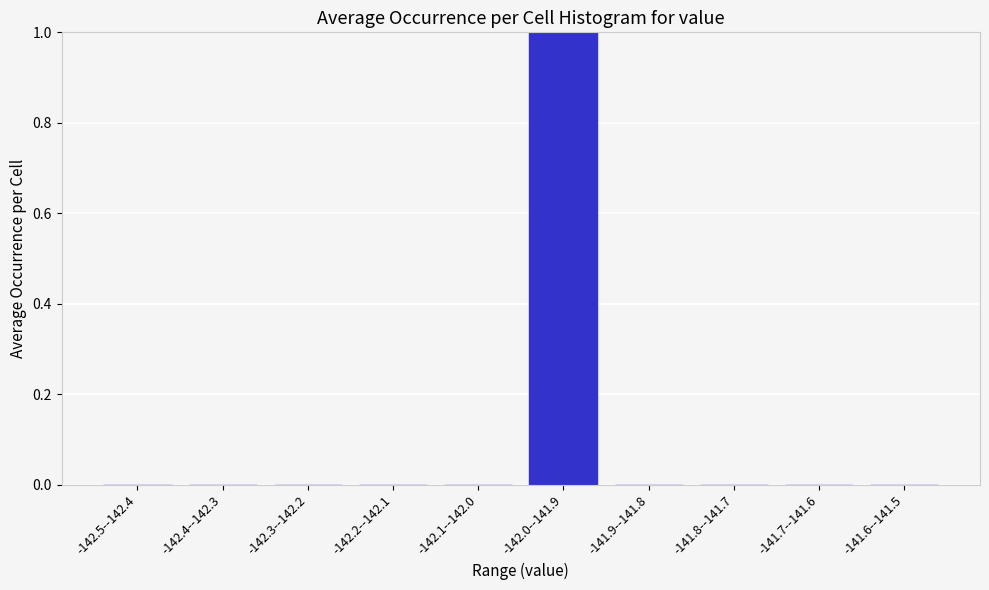

Reading right to left, transcribe all the data shown in this chart.

-141.6--141.5=0	-141.7--141.6=0	-141.8--141.7=0	-141.9--141.8=0	-142.0--141.9=1	-142.1--142.0=0	-142.2--142.1=0	-142.3--142.2=0	-142.4--142.3=0	-142.5--142.4=0